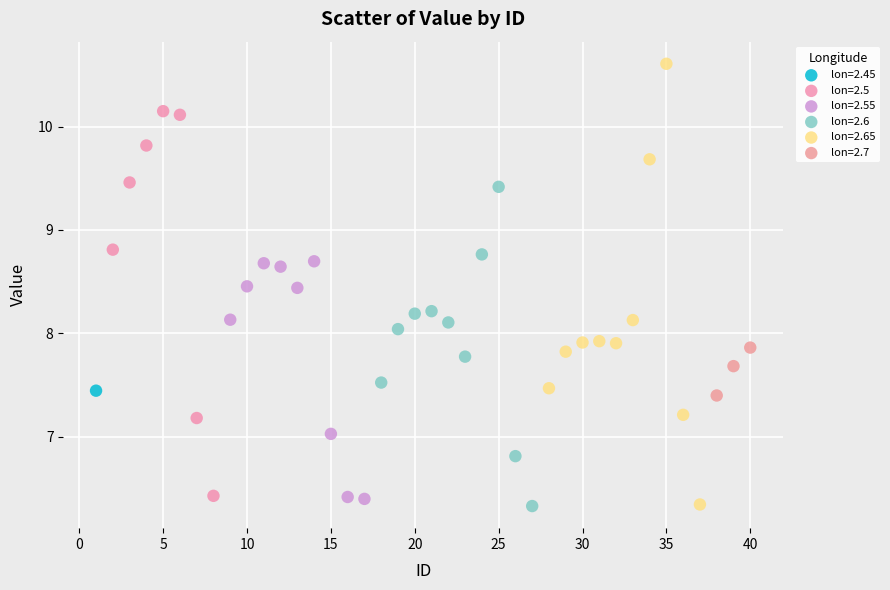

What are all the series names shown in the legend?

lon=2.45, lon=2.5, lon=2.55, lon=2.6, lon=2.65, lon=2.7